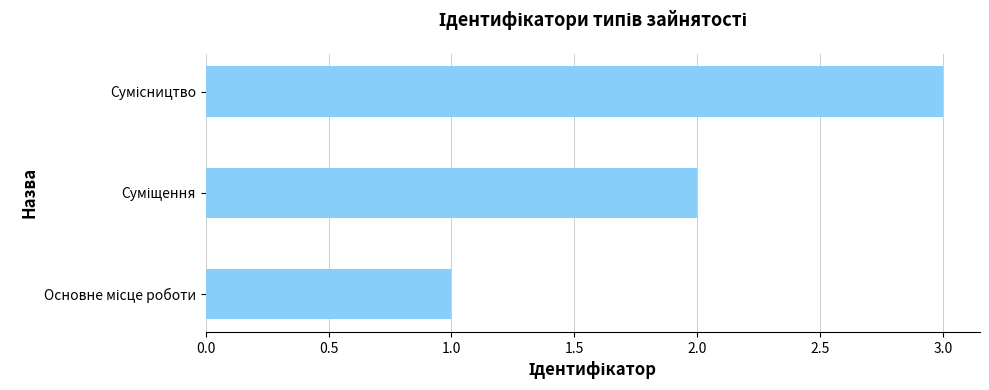

What is the sum of all values?

6